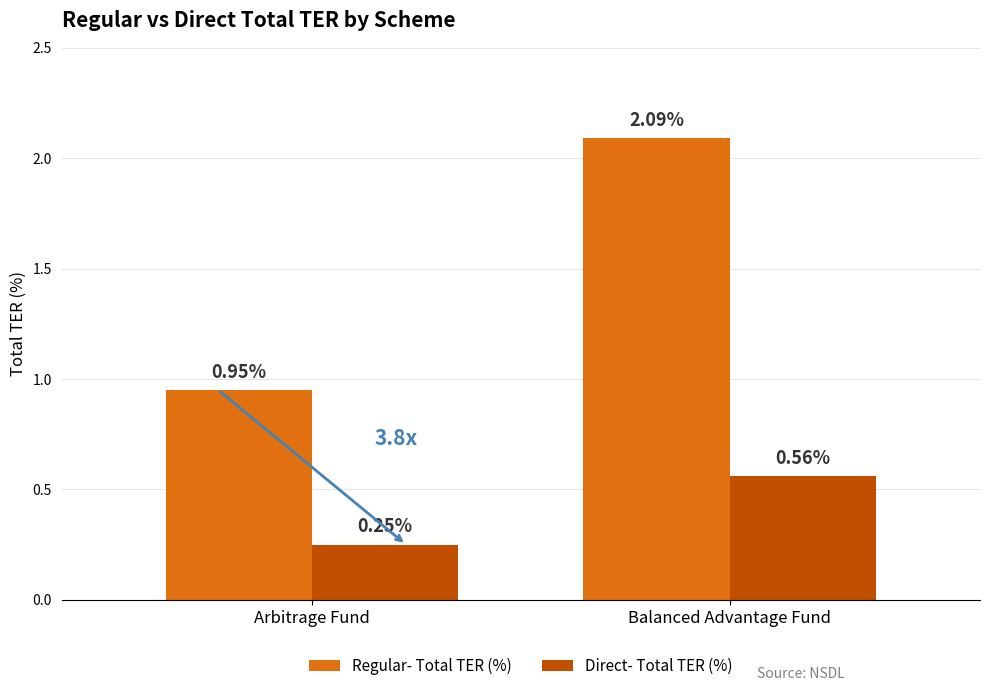

Which series has the largest total across all categories?

Regular- Total TER (%)